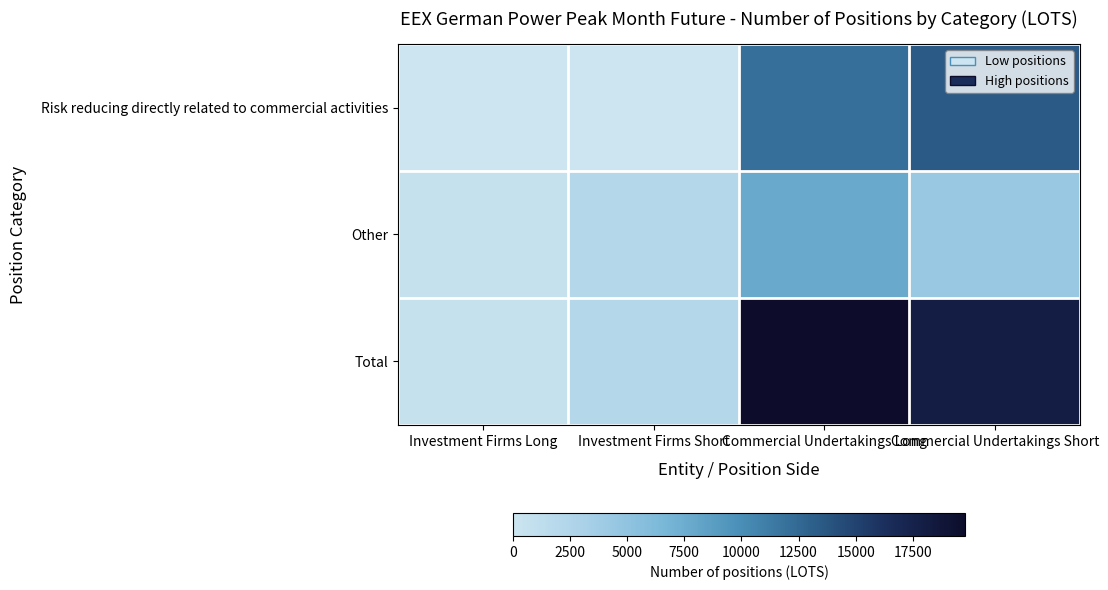

Reading left to right, what are all the values shown in this chart?

Risk reducing directly related to commercial activities: Investment Firms Long=0.0	Investment Firms Short=0.0	Commercial Undertakings Long=12059.0	Commercial Undertakings Short=13509.0
Other: Investment Firms Long=563.0	Investment Firms Short=2180.0	Commercial Undertakings Long=7732.0	Commercial Undertakings Short=4376.2
Total: Investment Firms Long=563.0	Investment Firms Short=2180.0	Commercial Undertakings Long=19791.0	Commercial Undertakings Short=17885.2